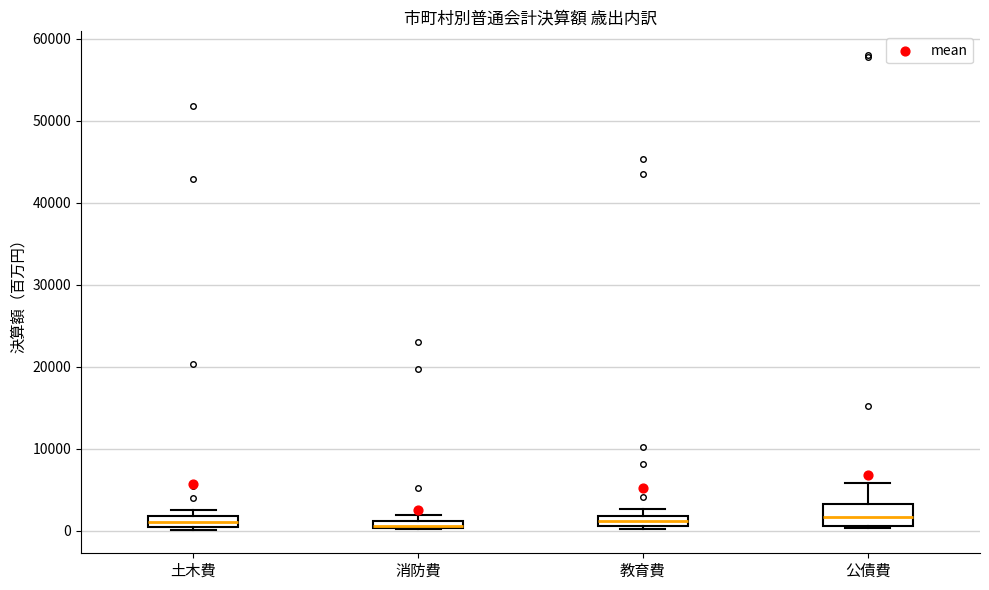

Where is the upper edge of the box for 教育費 on the y-axis? The values are not printed on the chart, so give them approximately, as read against the axis.

2000